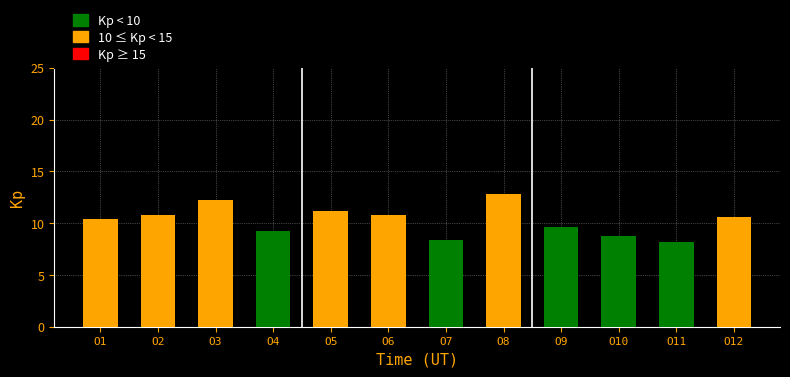

What is the difference between the second highest and minimum values?

4.0